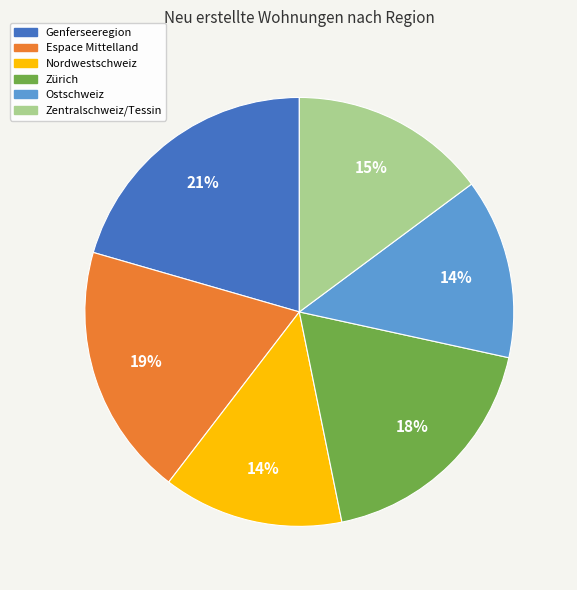

To the nearest percent, what is the combined percentage of Zürich and Espace Mittelland?

37%